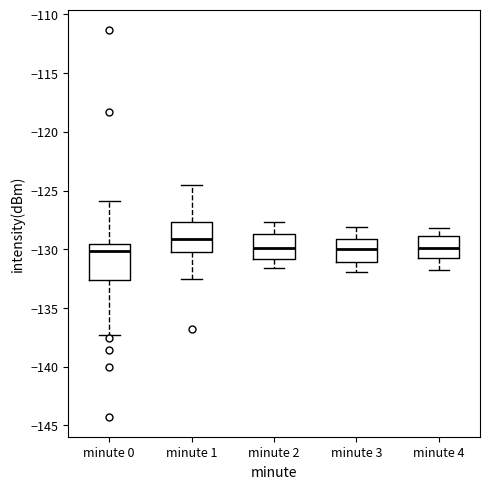

Comparing the boxes themselves (not the whiskers), which one is the tallest?

minute 0